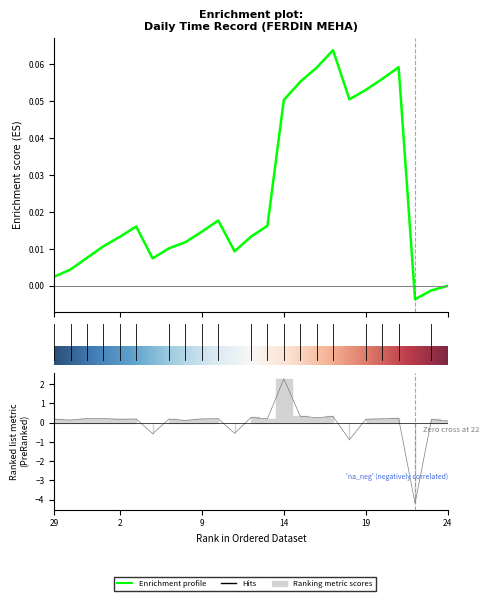

What is the change in value from 14 to 24?

-2.2